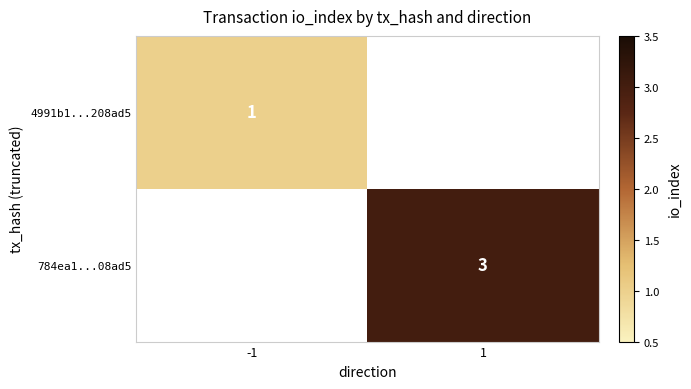

Which label corresponds to the smallest value in the chart?

-1